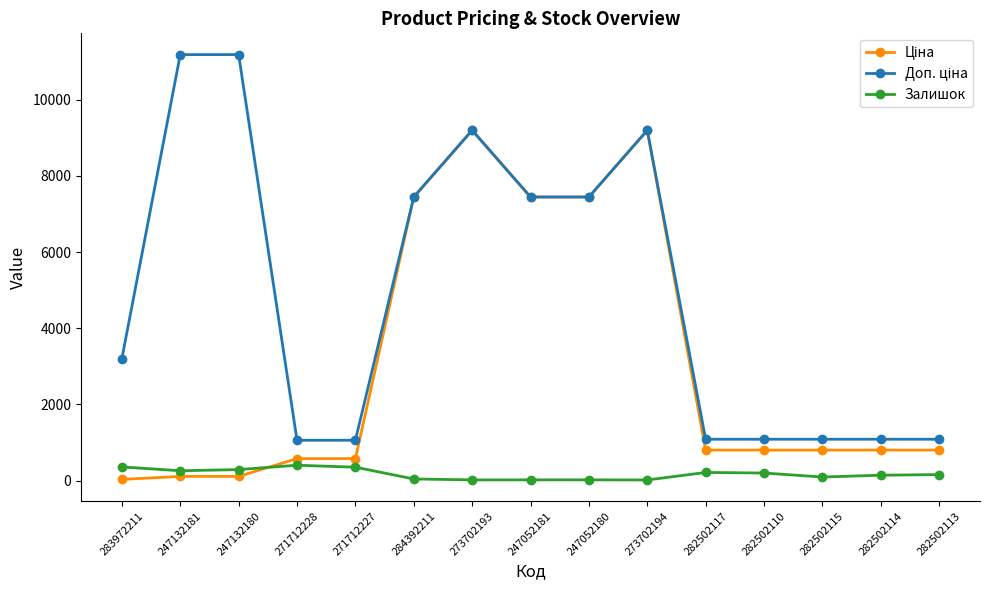

What is the maximum value for Залишок?

405.0